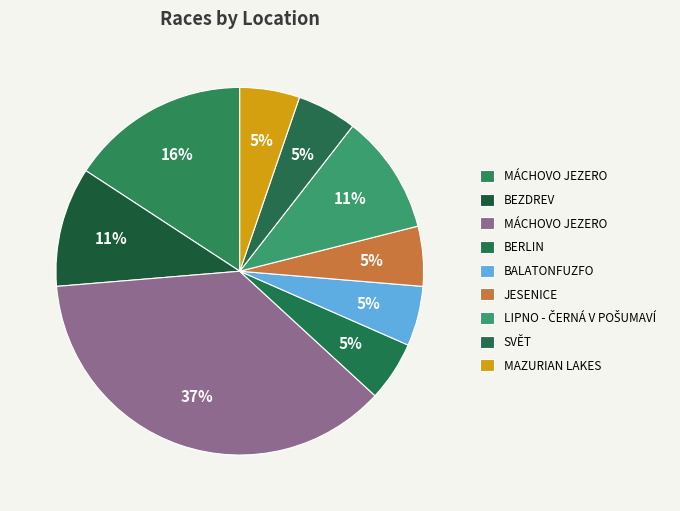

Count the number of slices in the pie.

9